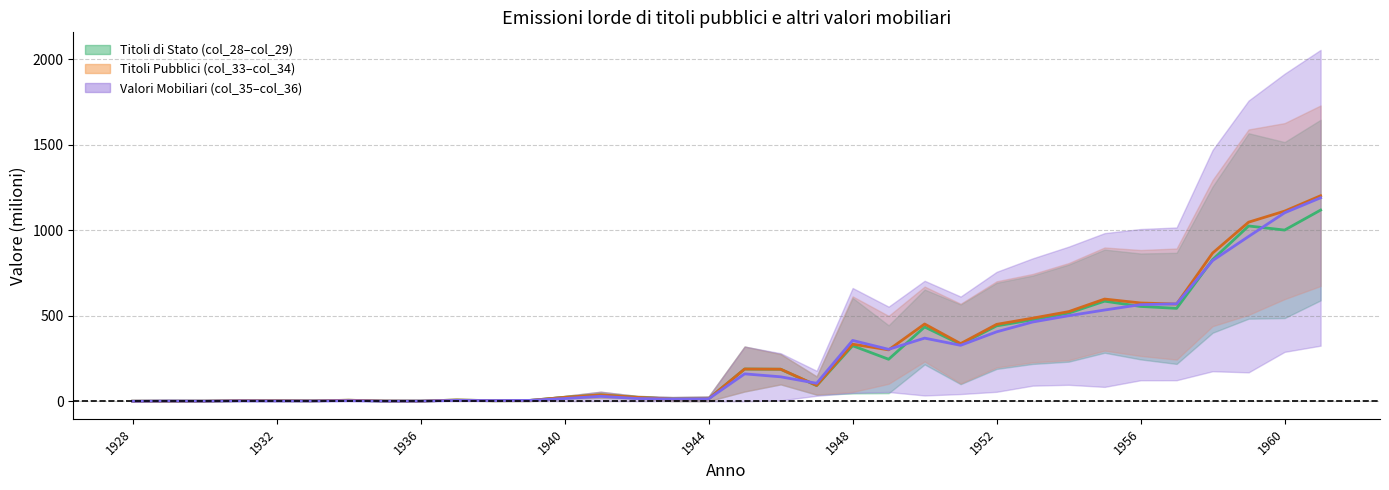

At which category does Mid Titoli Pubblici reach its first local peak?

1932